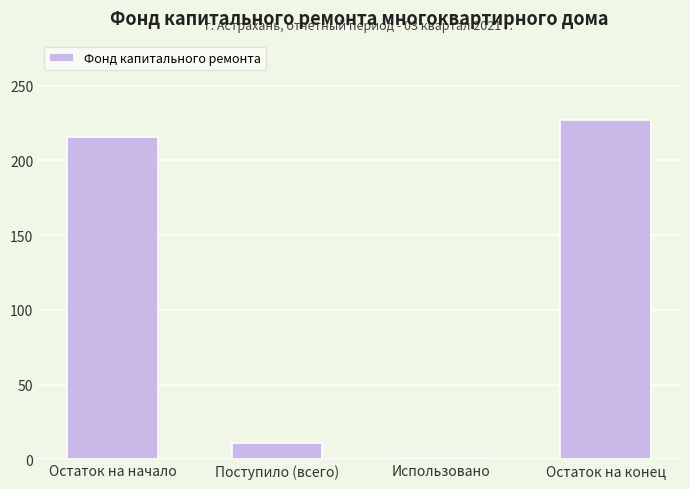

Reading right to left, list all the values displayed in this chart.

Остаток на конец=226.7	Использовано=0.0	Поступило (всего)=10.9	Остаток на начало=215.8